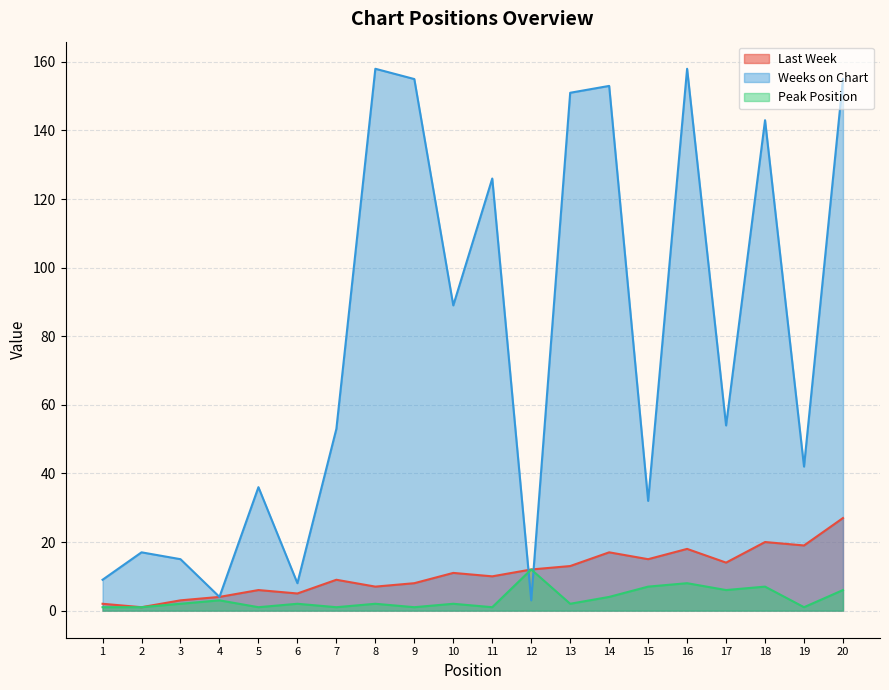

At which category does the chart reach its peak across all series?

8